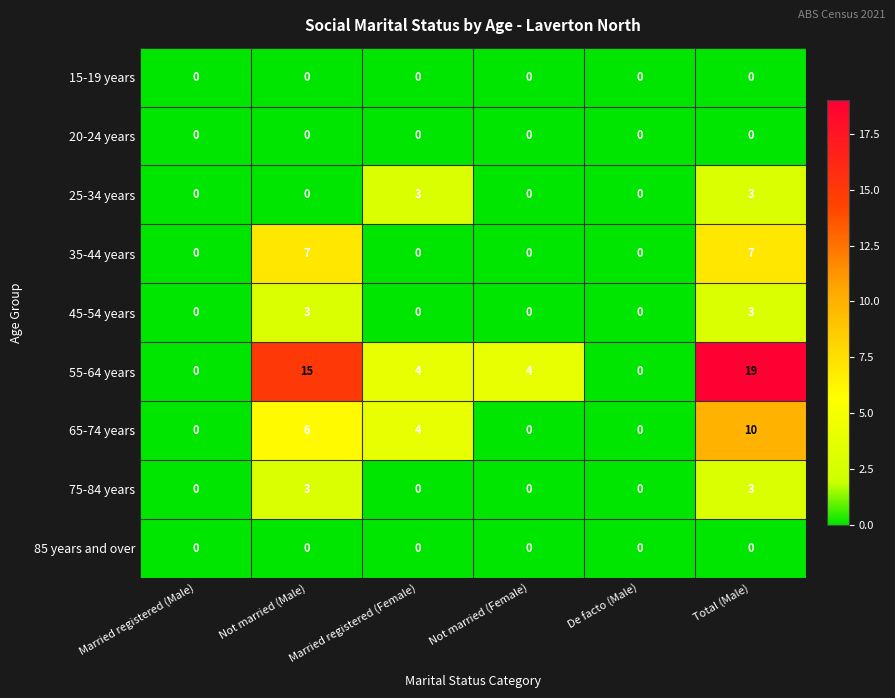

What is the maximum value for 35-44 years?

7